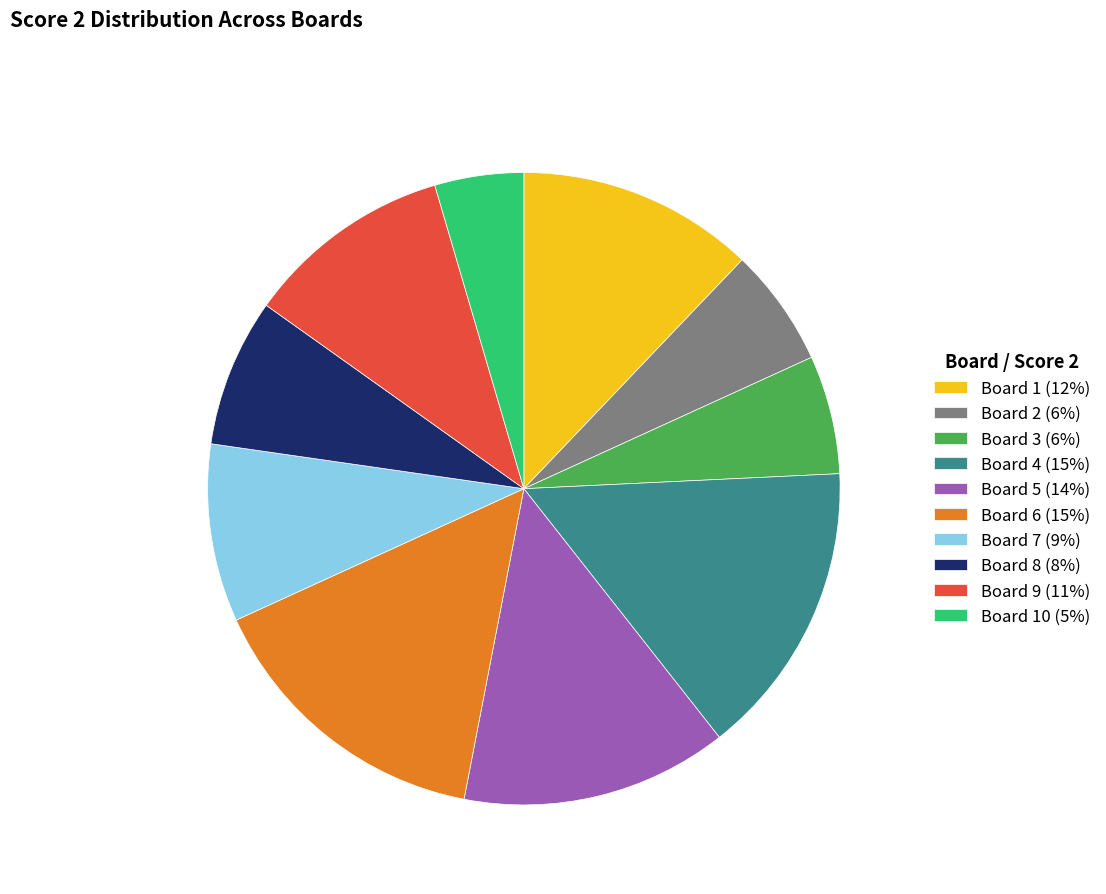

What is the smallest slice in the pie chart?

Board 10 (5%)